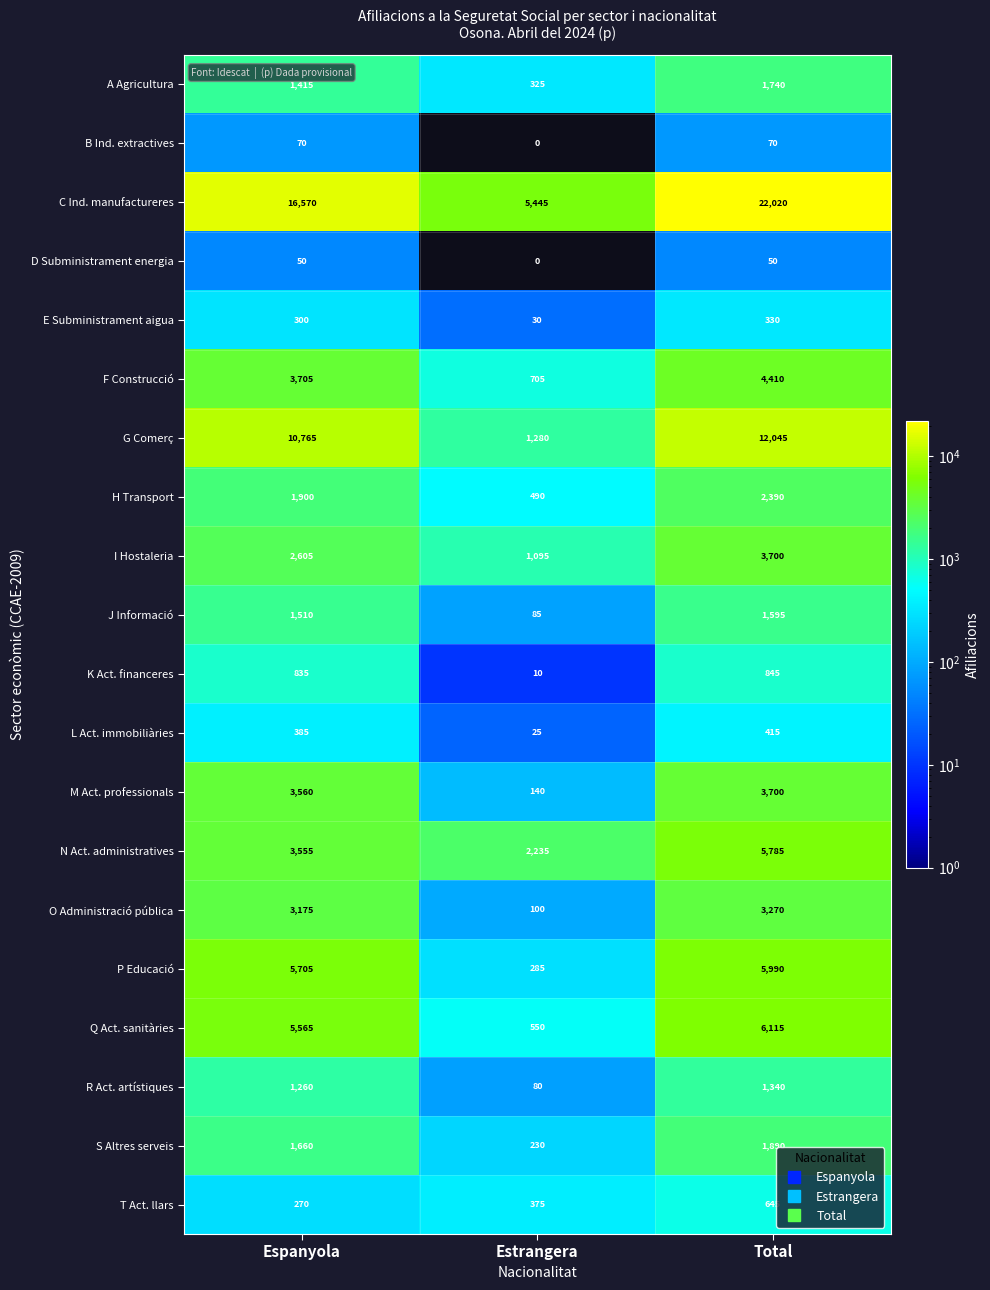

How many positive values does the D Subministrament energia series have?

2